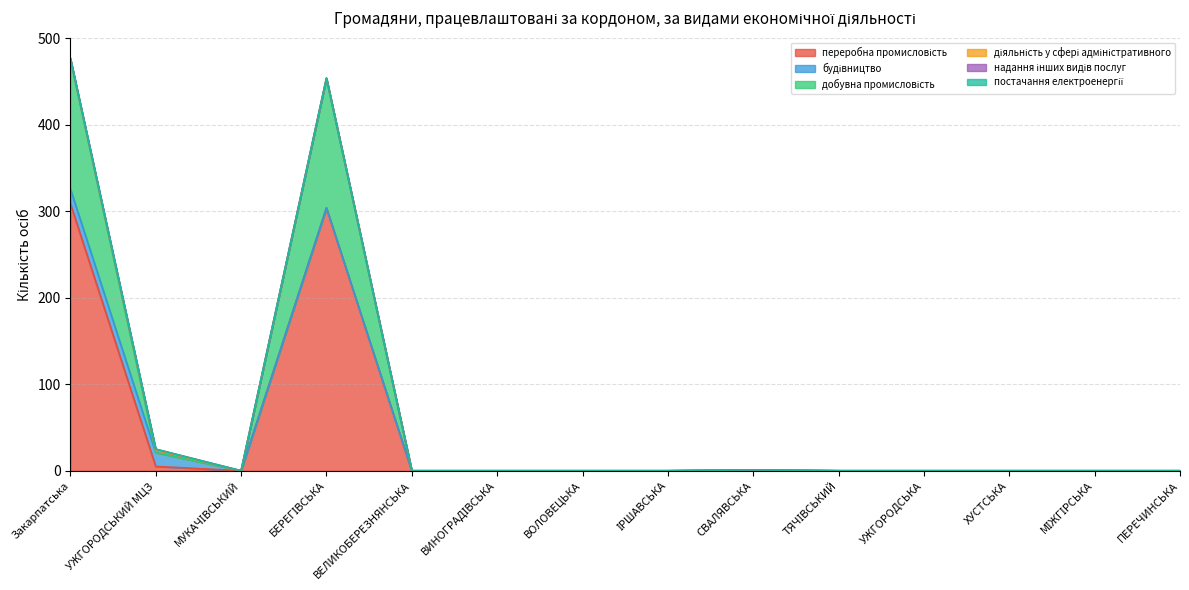

Rank the series at ТЯЧІВСЬКИЙ from lowest to highest value.

переробна промисловість, будівництво, добувна промисловість, діяльність у сфері адміністративного, надання інших видів послуг, постачання електроенергії